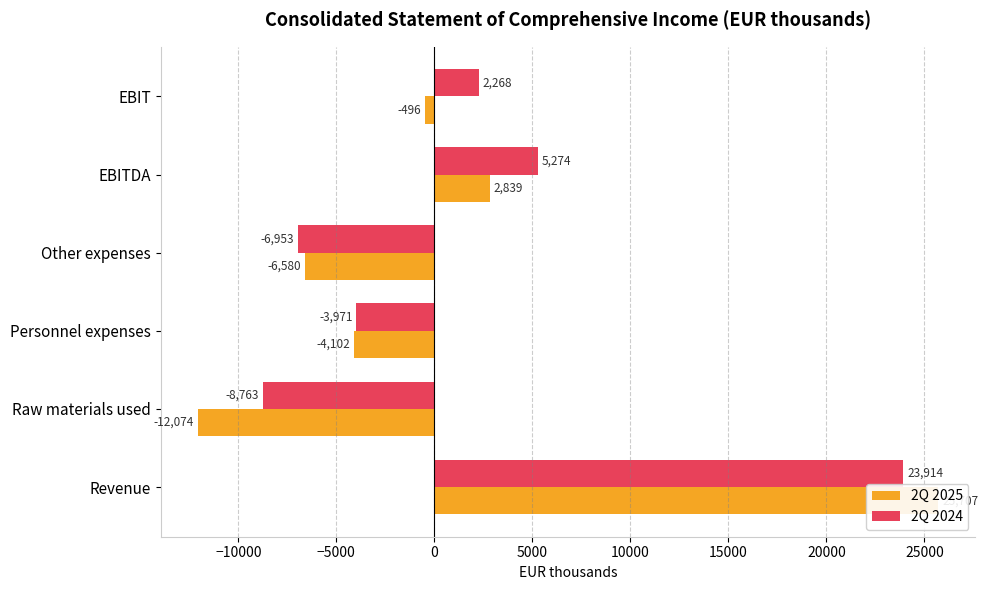

Reading left to right, list all the values displayed in this chart.

2Q 2025: 25707	-12074	-4102	-6580	2839	-496
2Q 2024: 23914	-8763	-3971	-6953	5274	2268